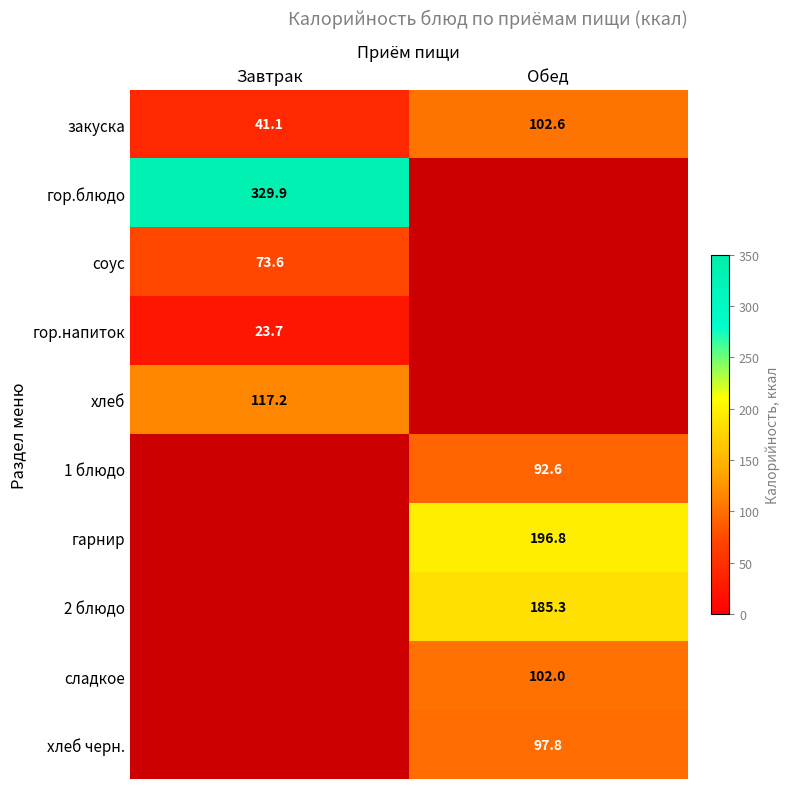

The 1 блюдо series shows 92.6 at Обед. True or false?

True